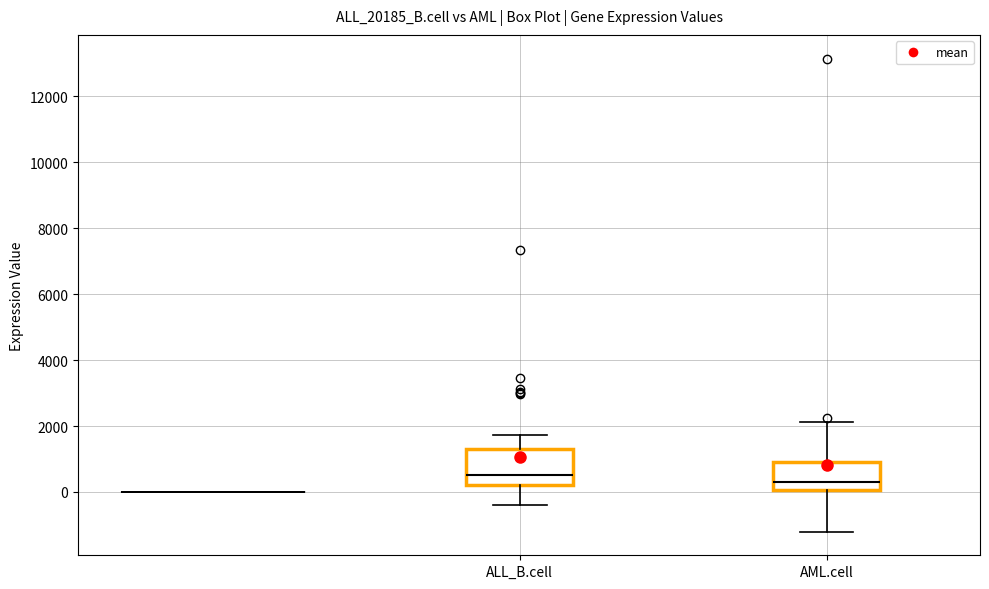

Which box is the tallest, from its lower edge to its upper edge?

ALL_B.cell